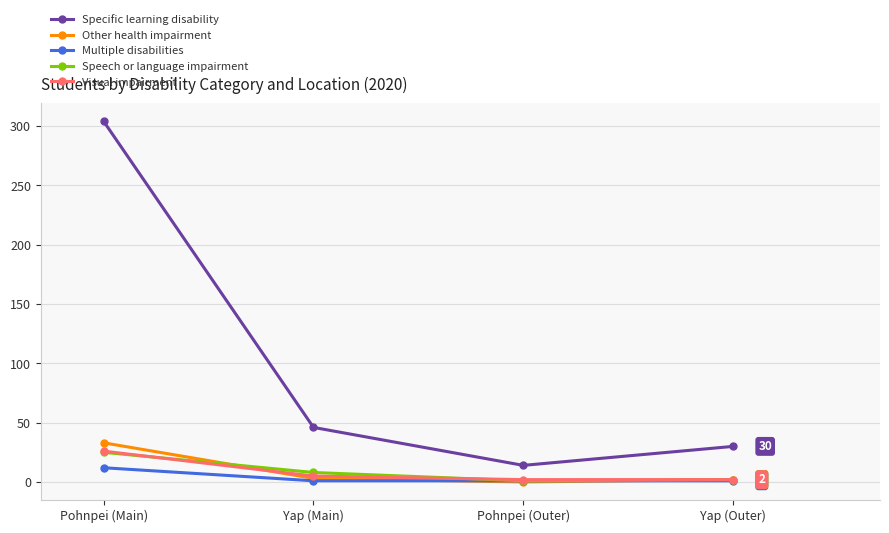

What is the label of the 2nd point from the right?

Pohnpei (Outer)